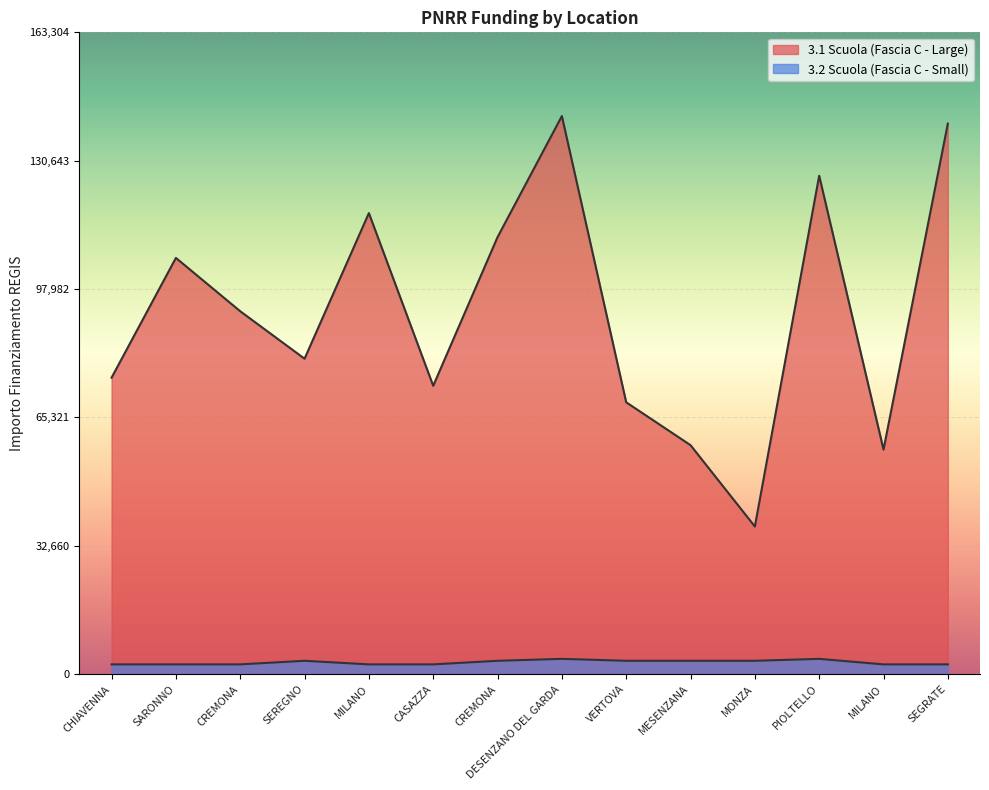

Which series has the widest spread of values?

3.1 Scuola